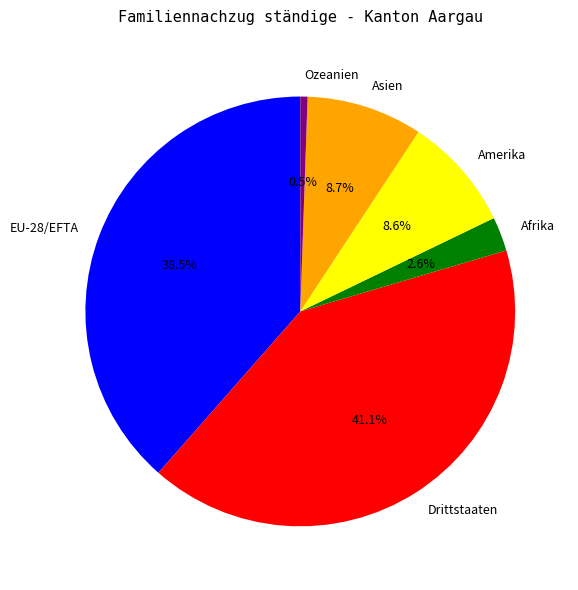

Count the number of slices in the pie.

6